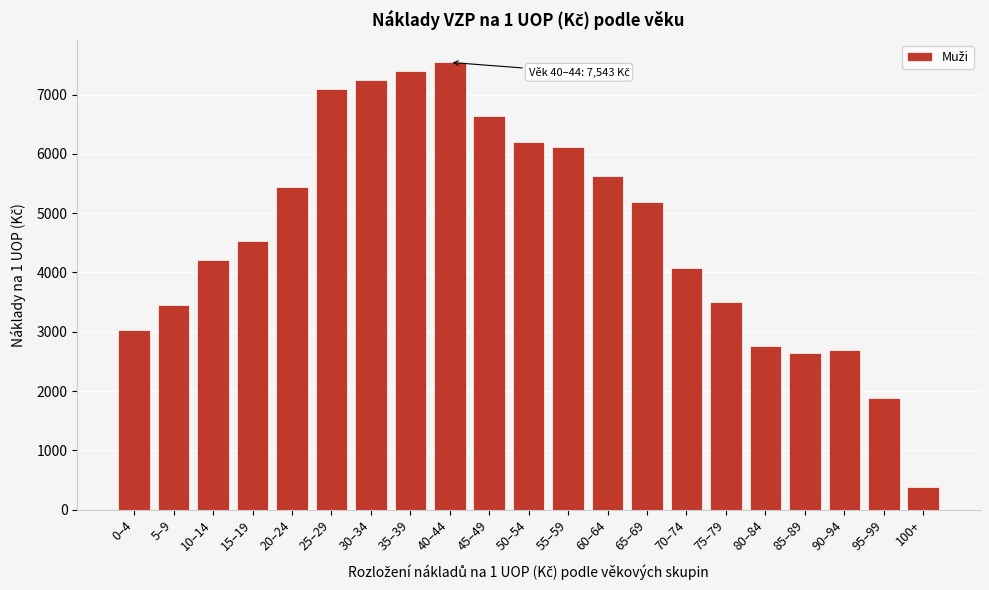

Reading right to left, extract all data points from this chart.

374.8	1885.7	2685.2	2646.7	2765.7	3499.7	4080.3	5193.9	5627.1	6115.3	6203.3	6632.6	7542.8	7389.0	7244.1	7101.6	5436.7	4533.8	4204.1	3449.9	3028.8